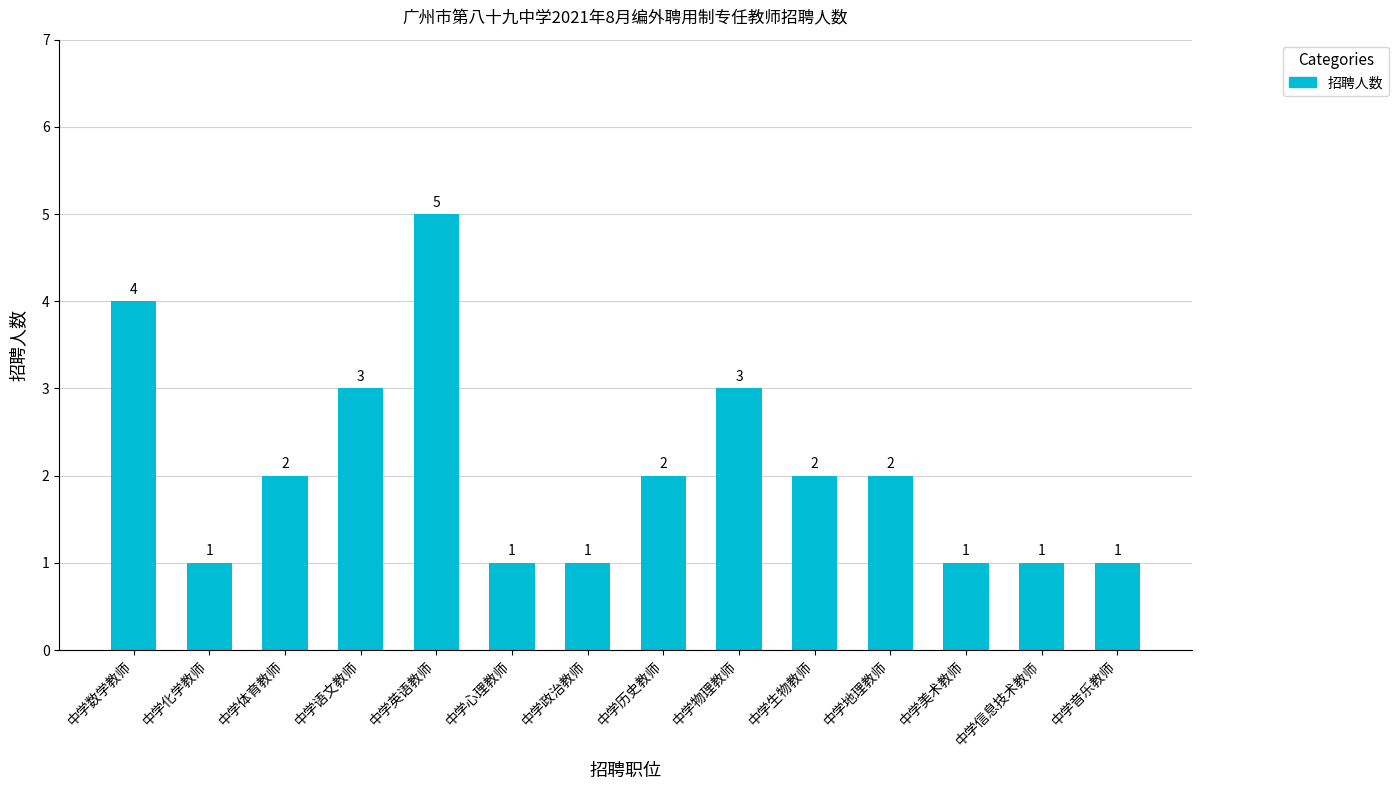

What is the difference between the values at 中学英语教师 and 中学数学教师?

1